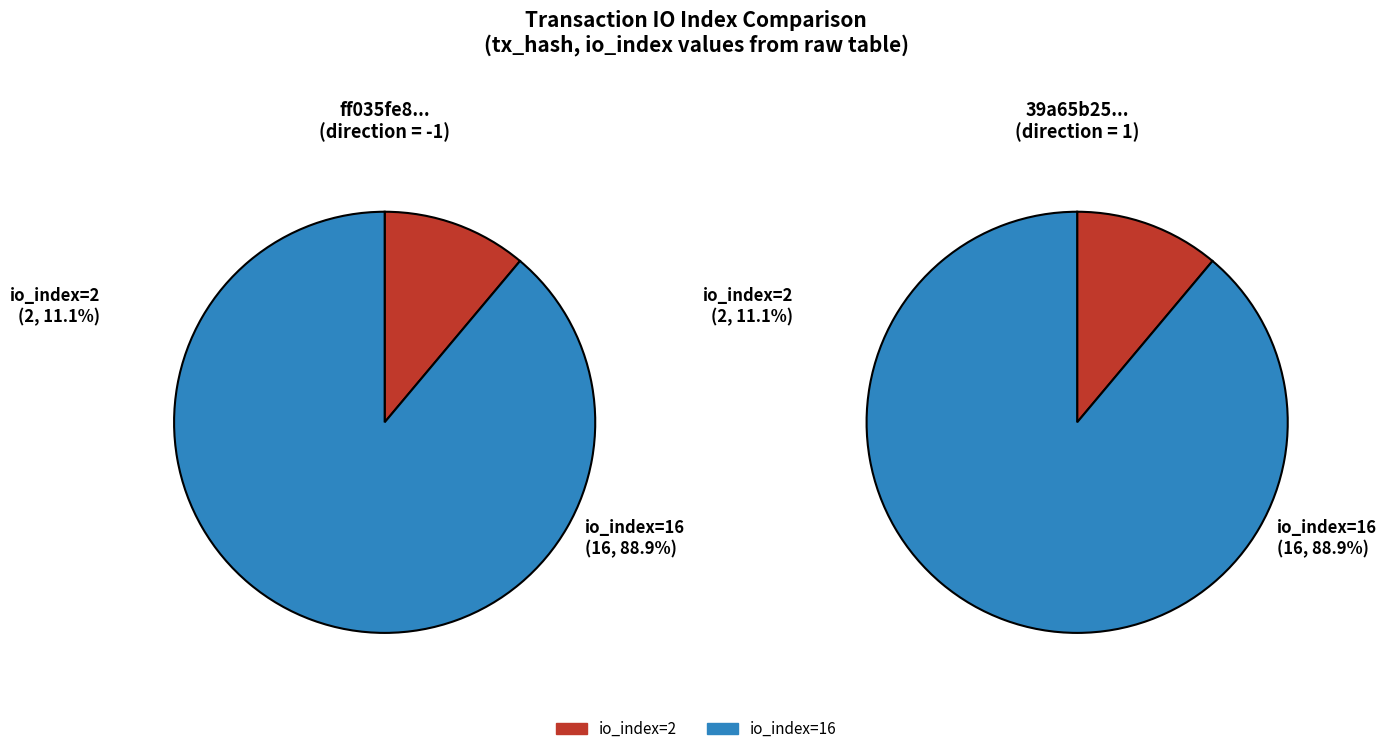

Count the number of slices in the pie.

2